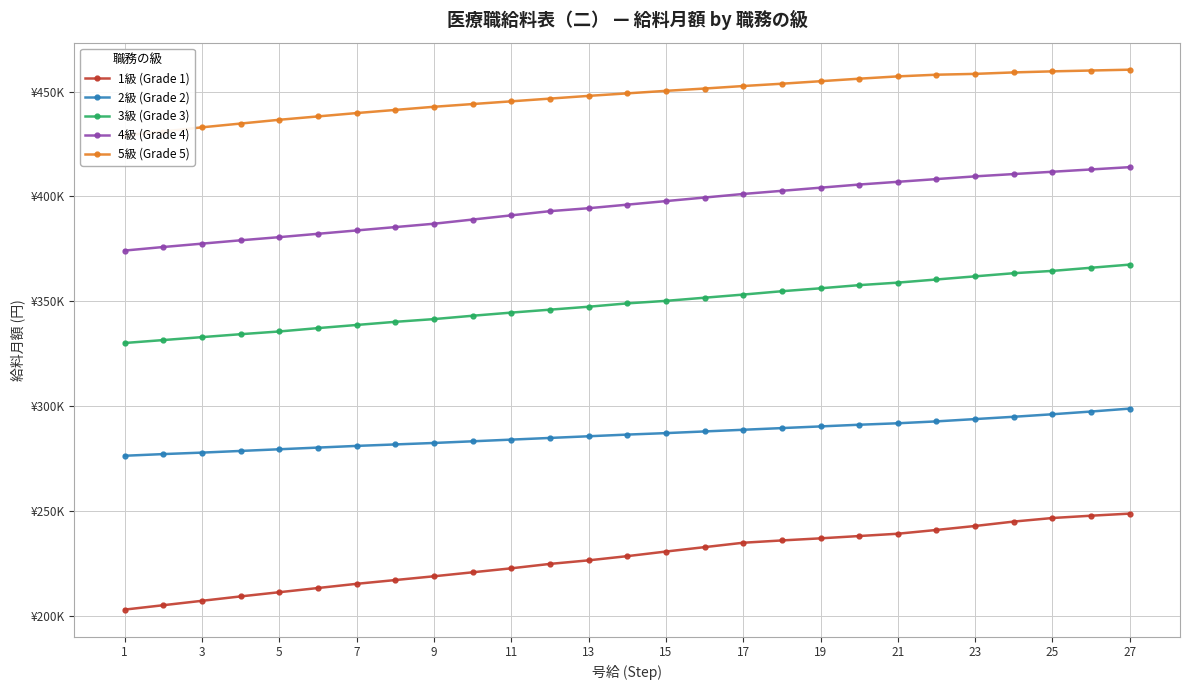

What is the difference between the maximum and minimum values in the 2級 (Grade 2) series?

22500